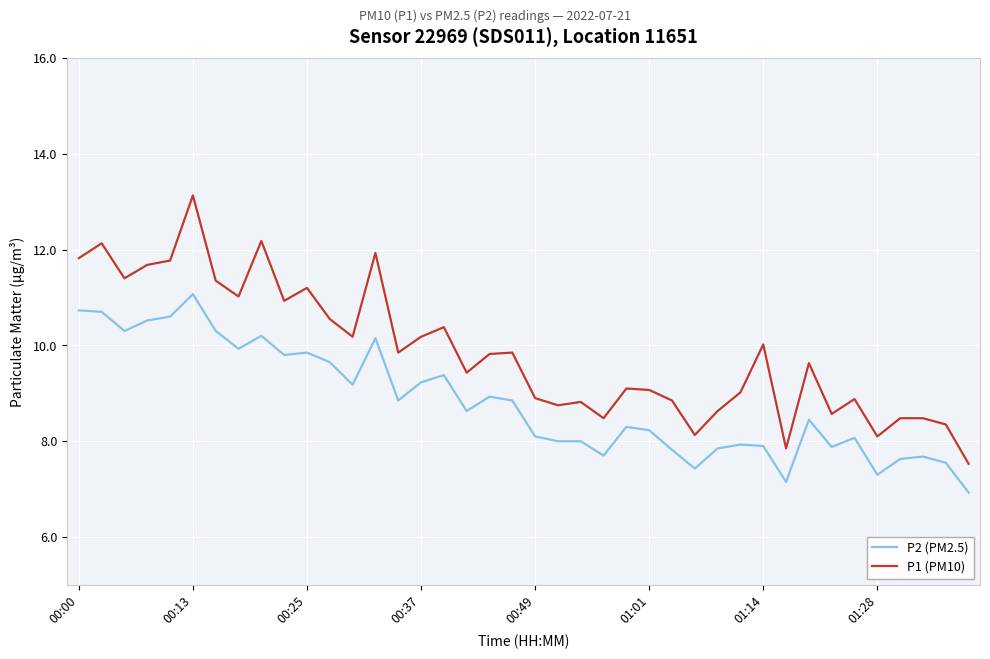

What are all the series names shown in the legend?

P2 (PM2.5), P1 (PM10)